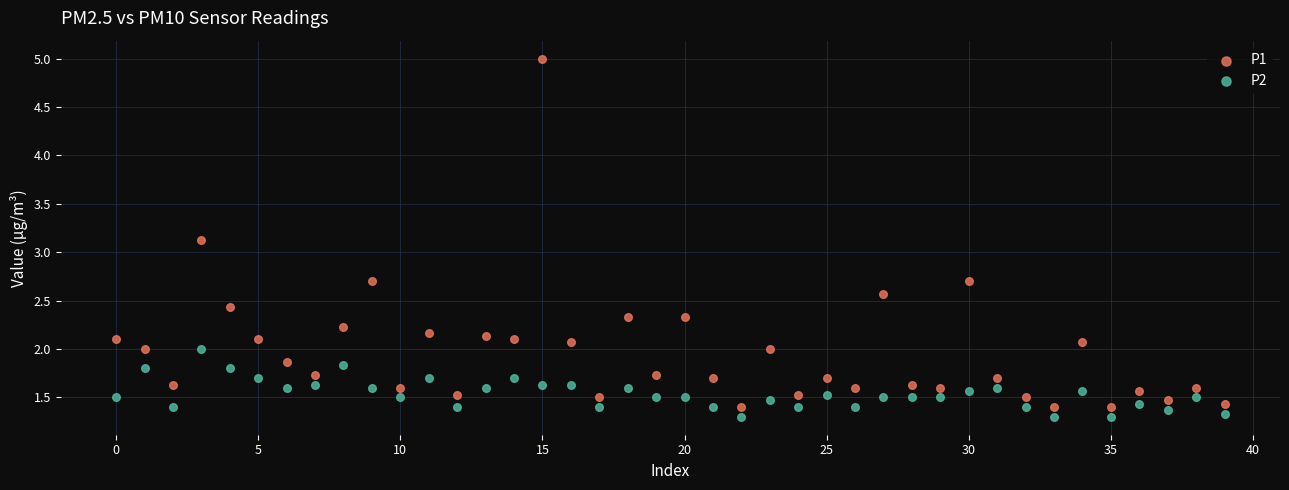

What are all the series names shown in the legend?

P1, P2